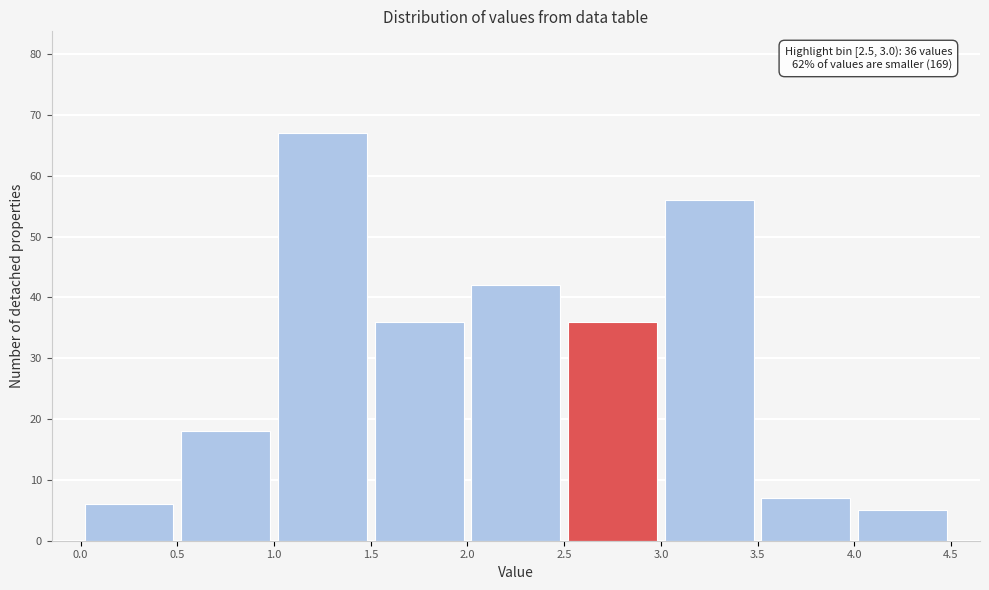

Which range on the x-axis has the tallest bar?

1.0 to 1.5